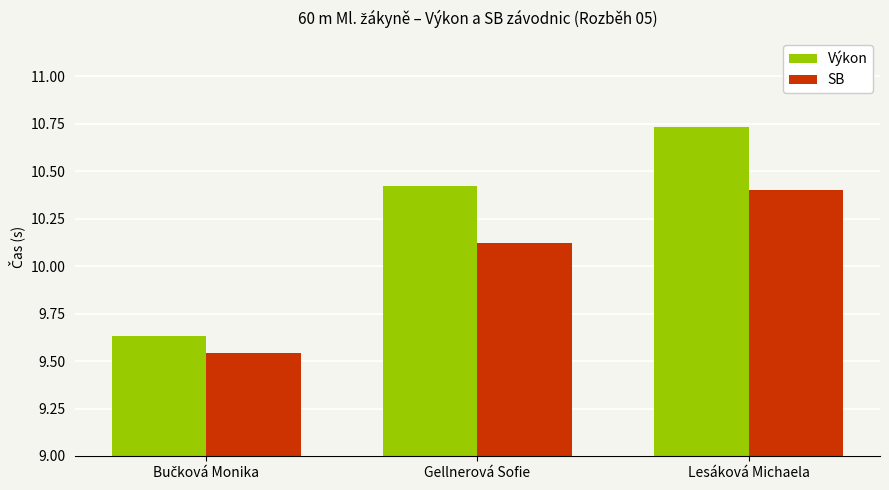

At which label does SB first exceed 10?

Gellnerová Sofie